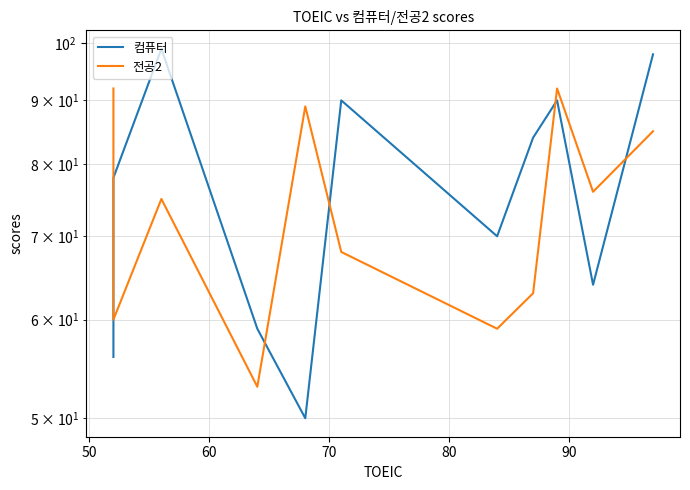

Does the chart have visible grid lines?

Yes